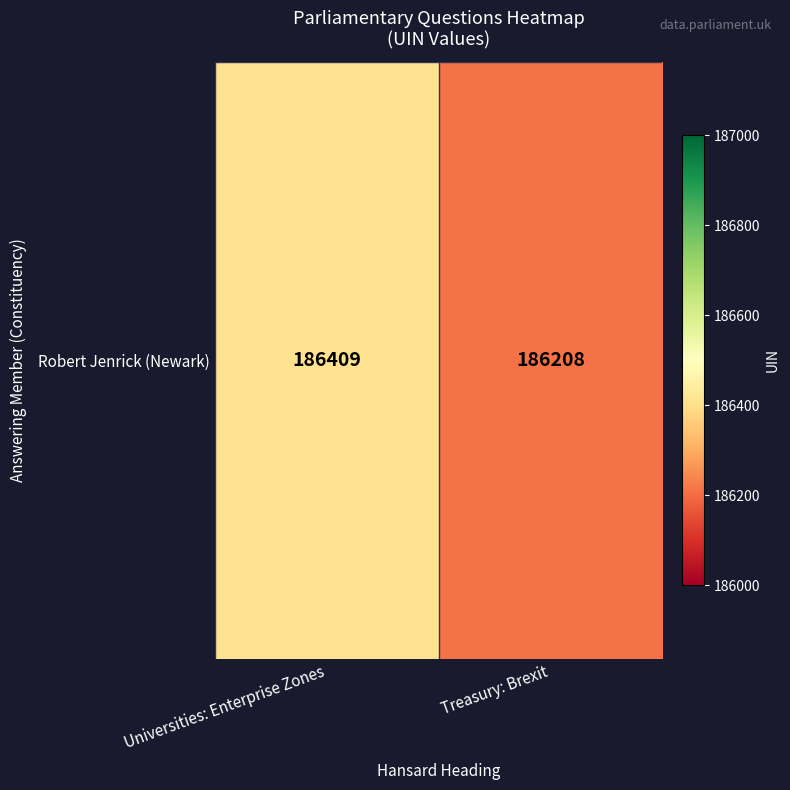

Which has a higher value, Treasury: Brexit or Universities: Enterprise Zones?

Universities: Enterprise Zones